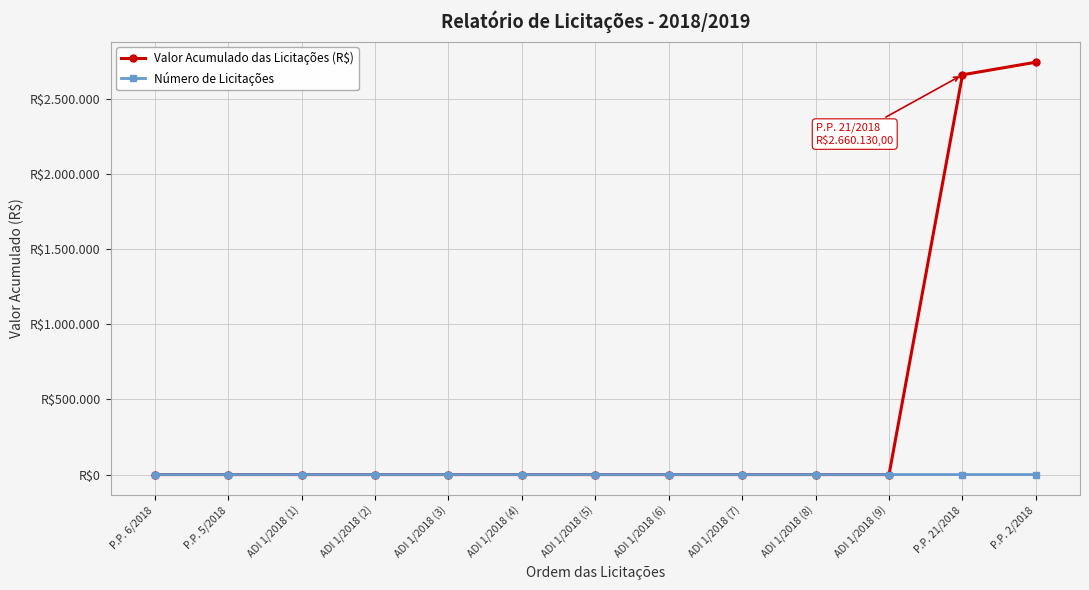

What are all the series names shown in the legend?

Valor Acumulado das Licitações (R$), Número de Licitações